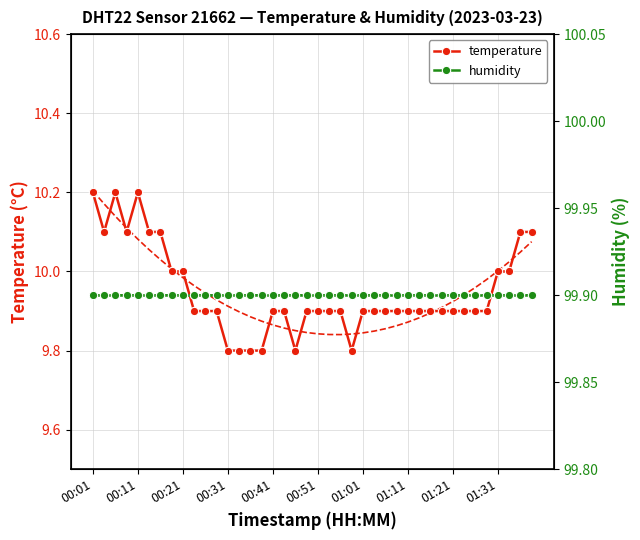

What is the average value of the temperature series?

9.9